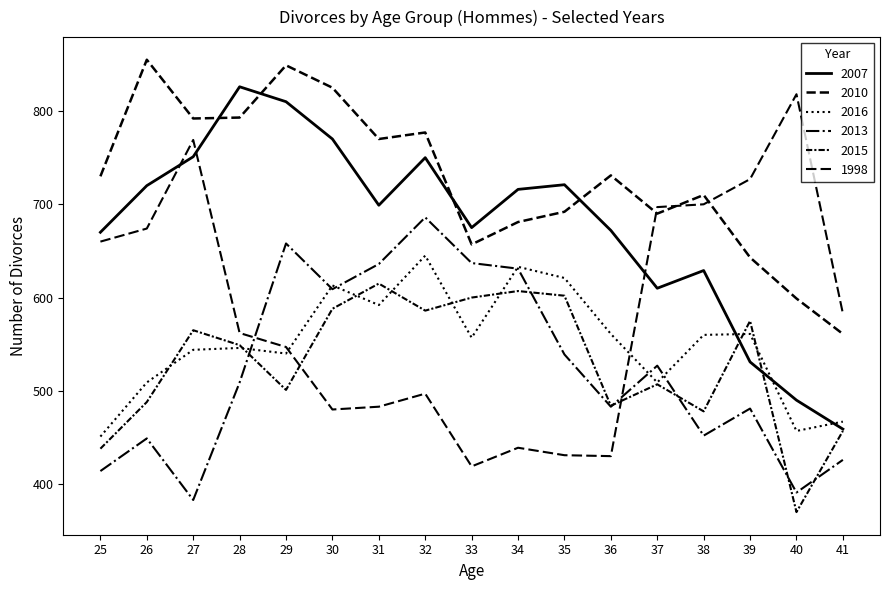

What is the sum of all 2016 values?

9366